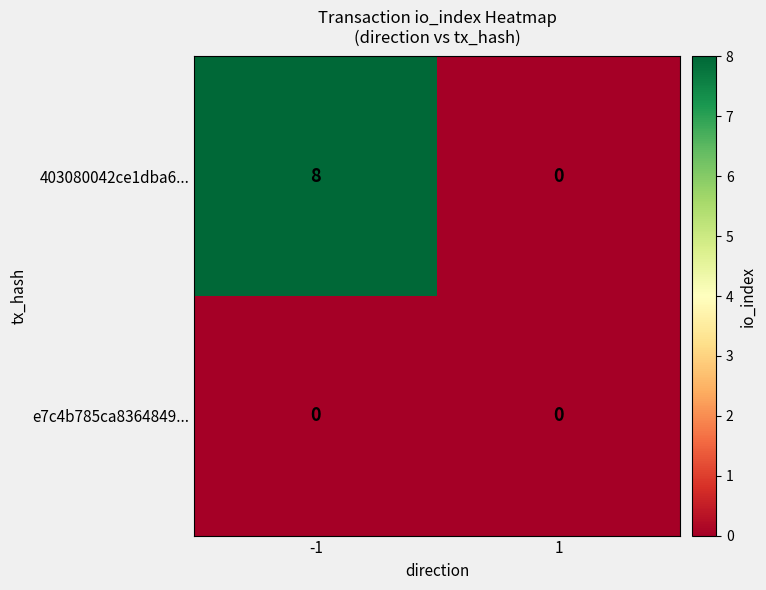

Which series changed the most between -1 and 1?

403080042ce1dba6...